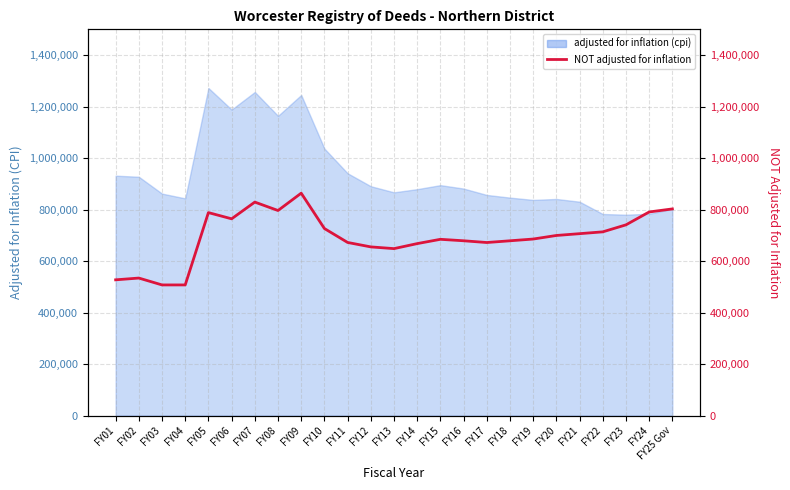

What is the value of the 8th point from the left?

796380